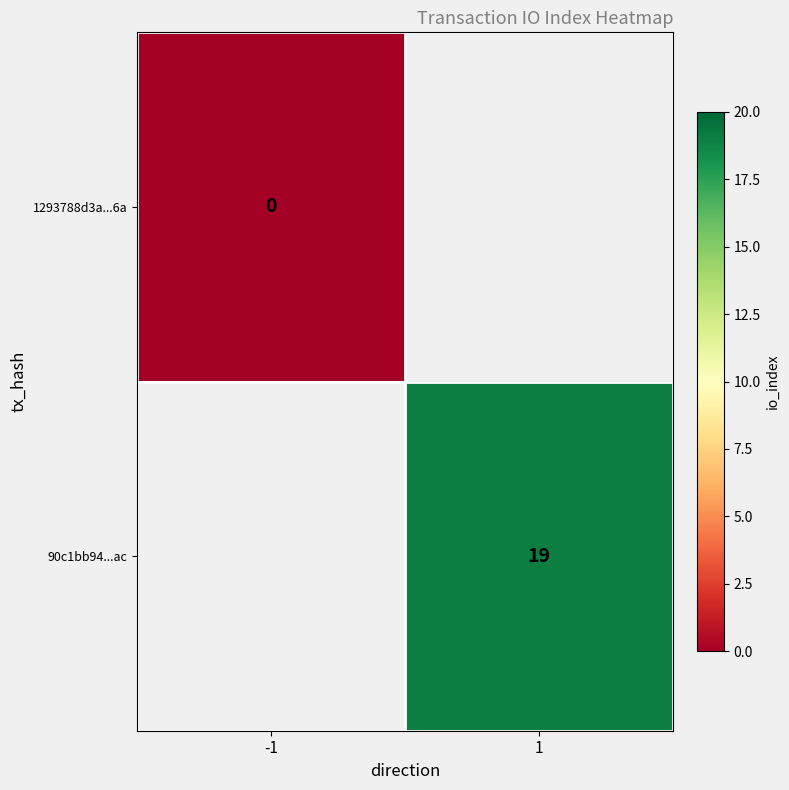

Which label corresponds to the smallest value in the chart?

-1